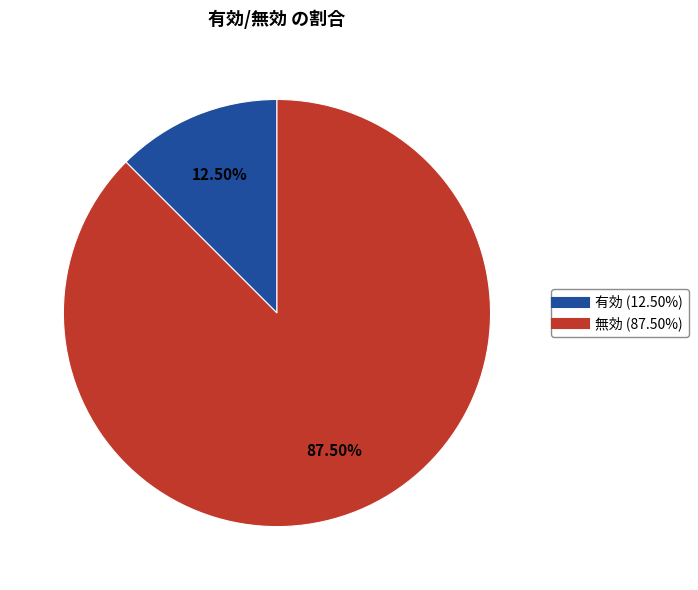

Is there any slice that represents more than half of the pie?

Yes